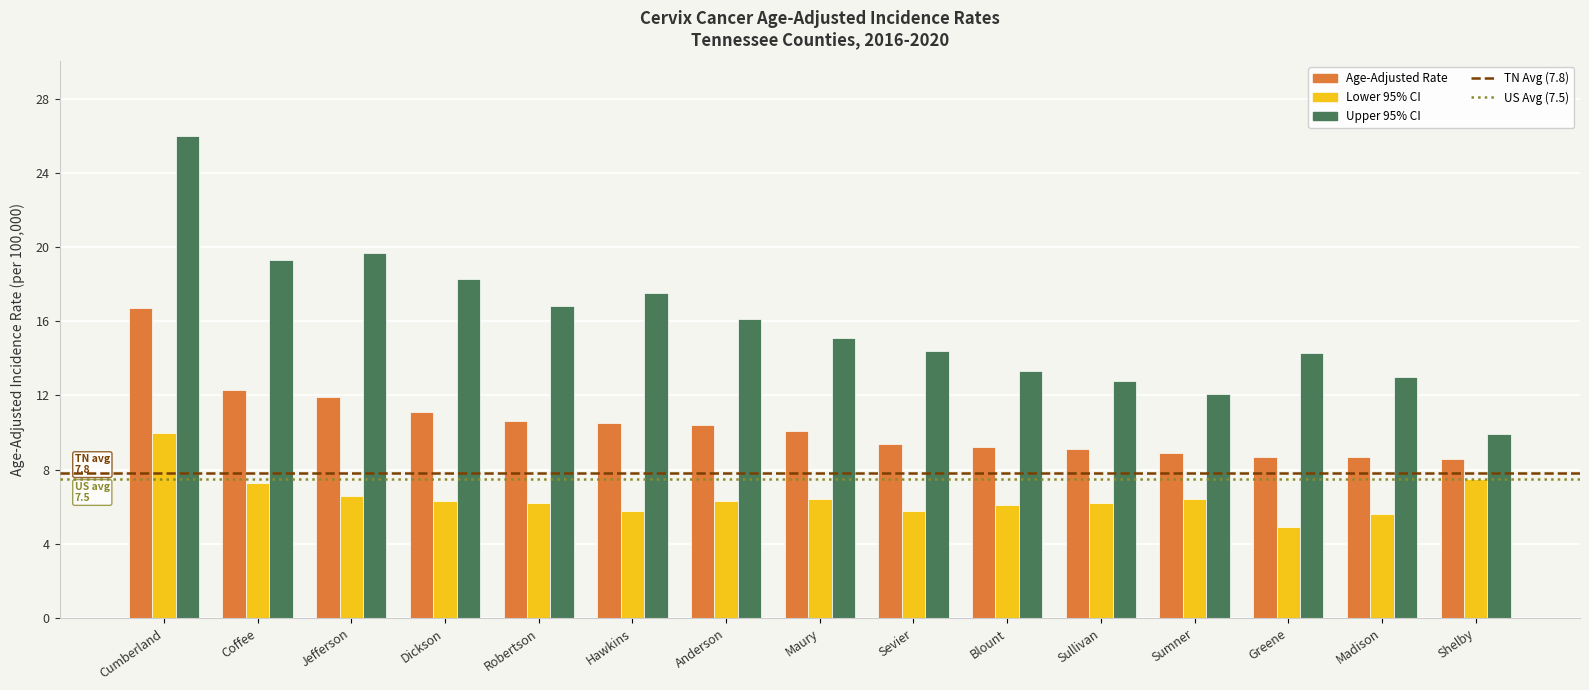

What is the approximate value of Upper 95% CI at Hawkins?

17.5